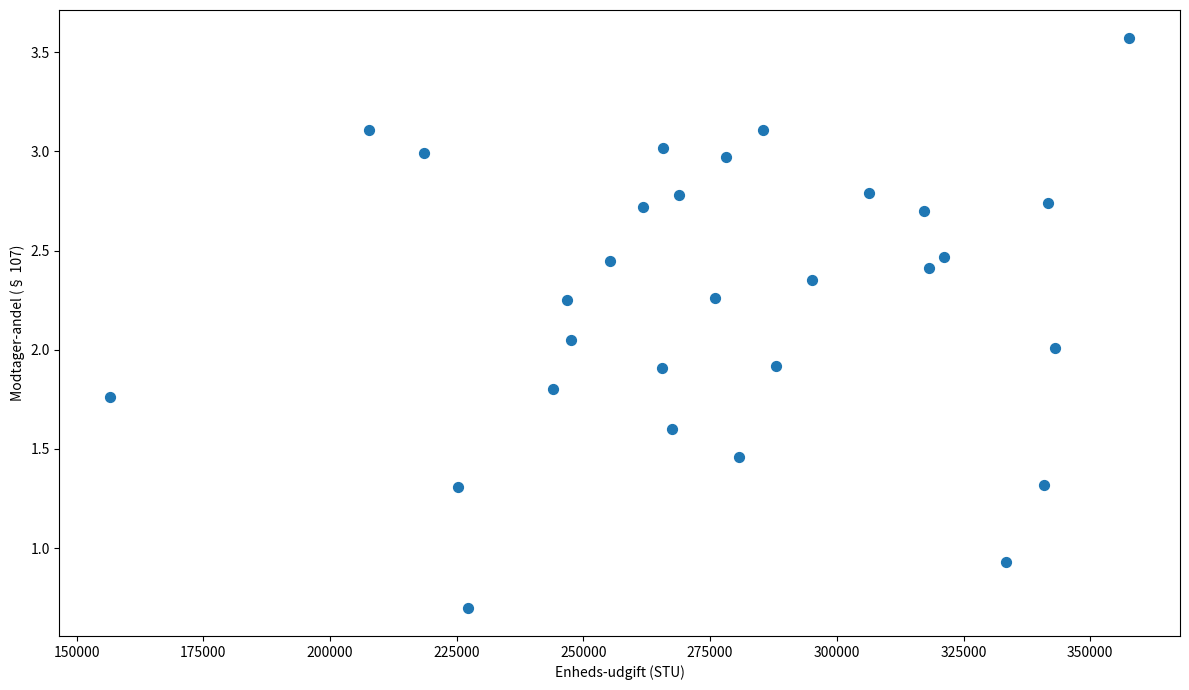

What is the range of X values (max minus min)?

201011.9